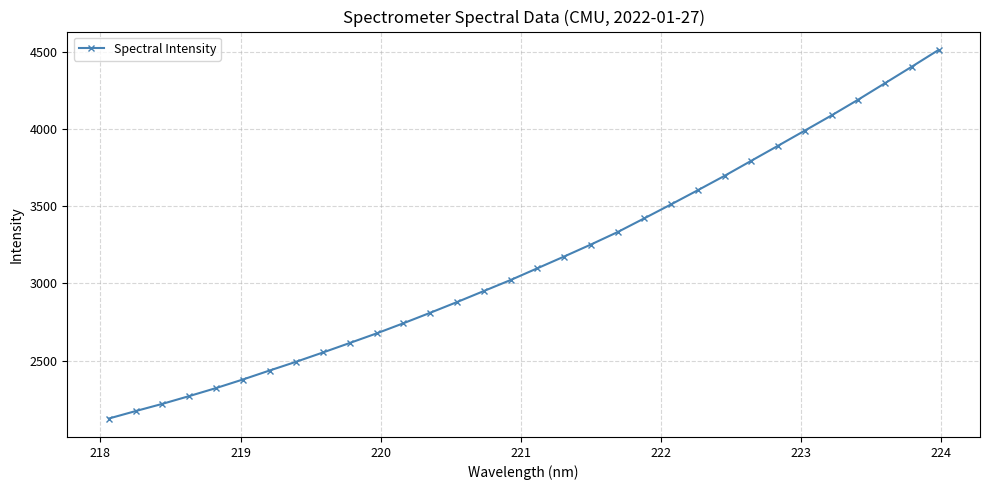

What is the greatest value displayed?

4510.3